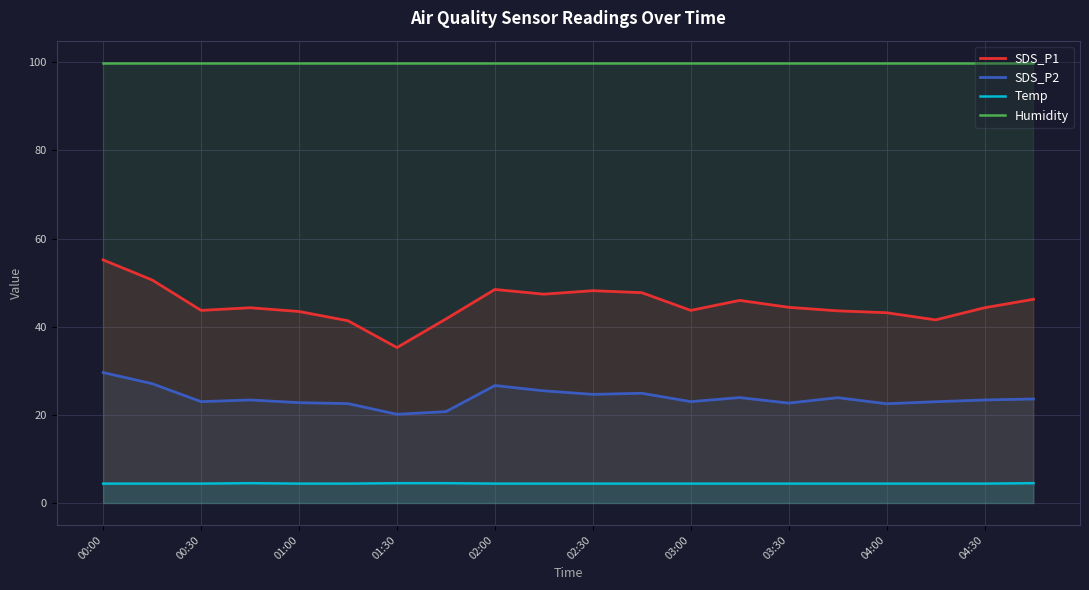

What position from the left is 19?

20